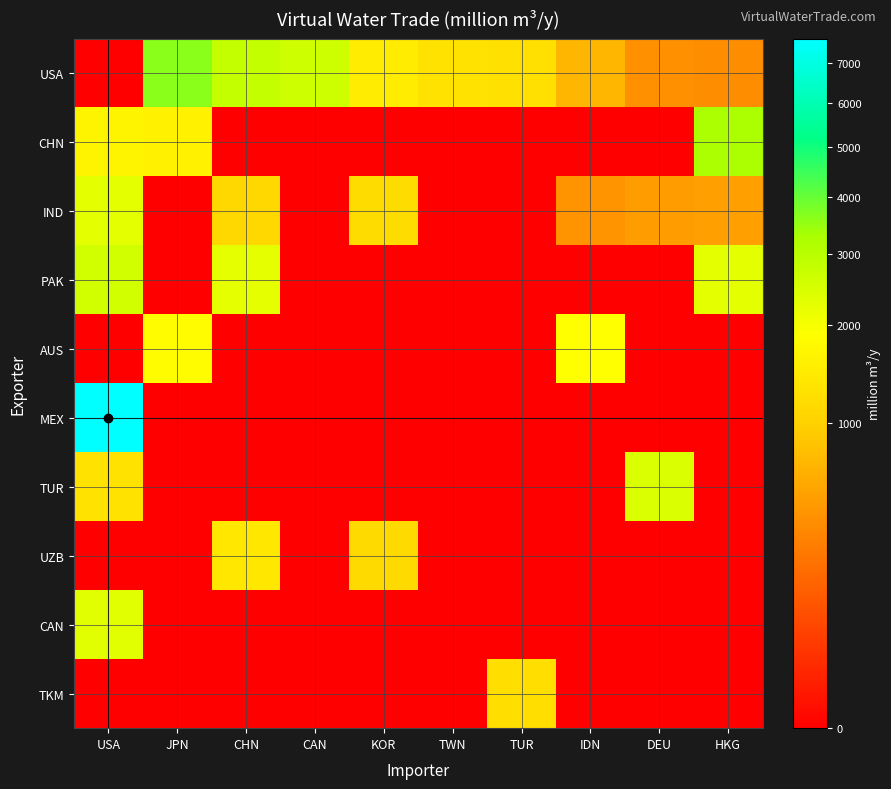

Between KOR and TUR, which series saw the biggest shift?

TKM